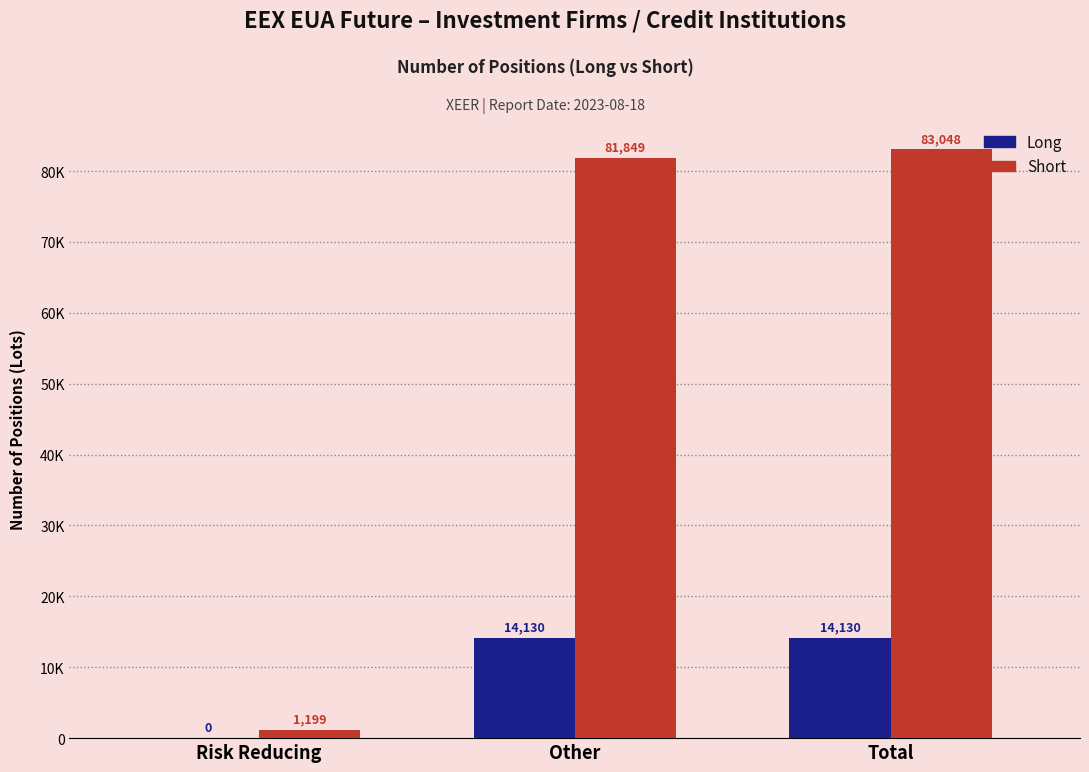

What are all the series names shown in the legend?

Long, Short